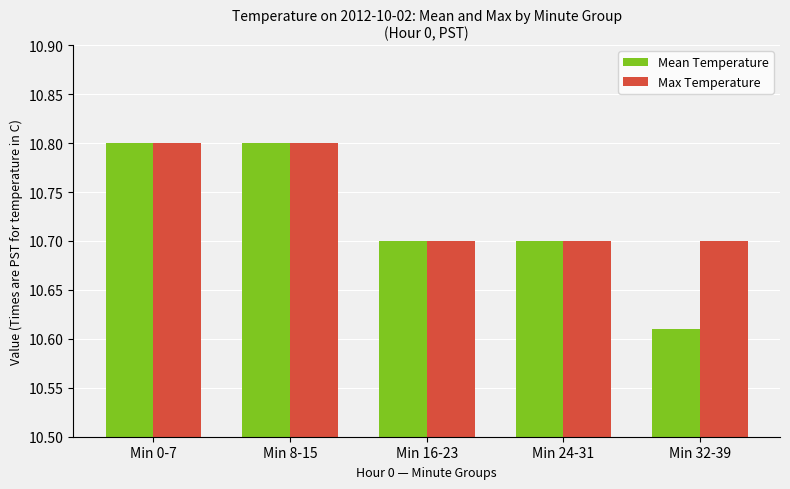

True or false: Max Temperature has a value of 3.4 at Min 32-39.

False